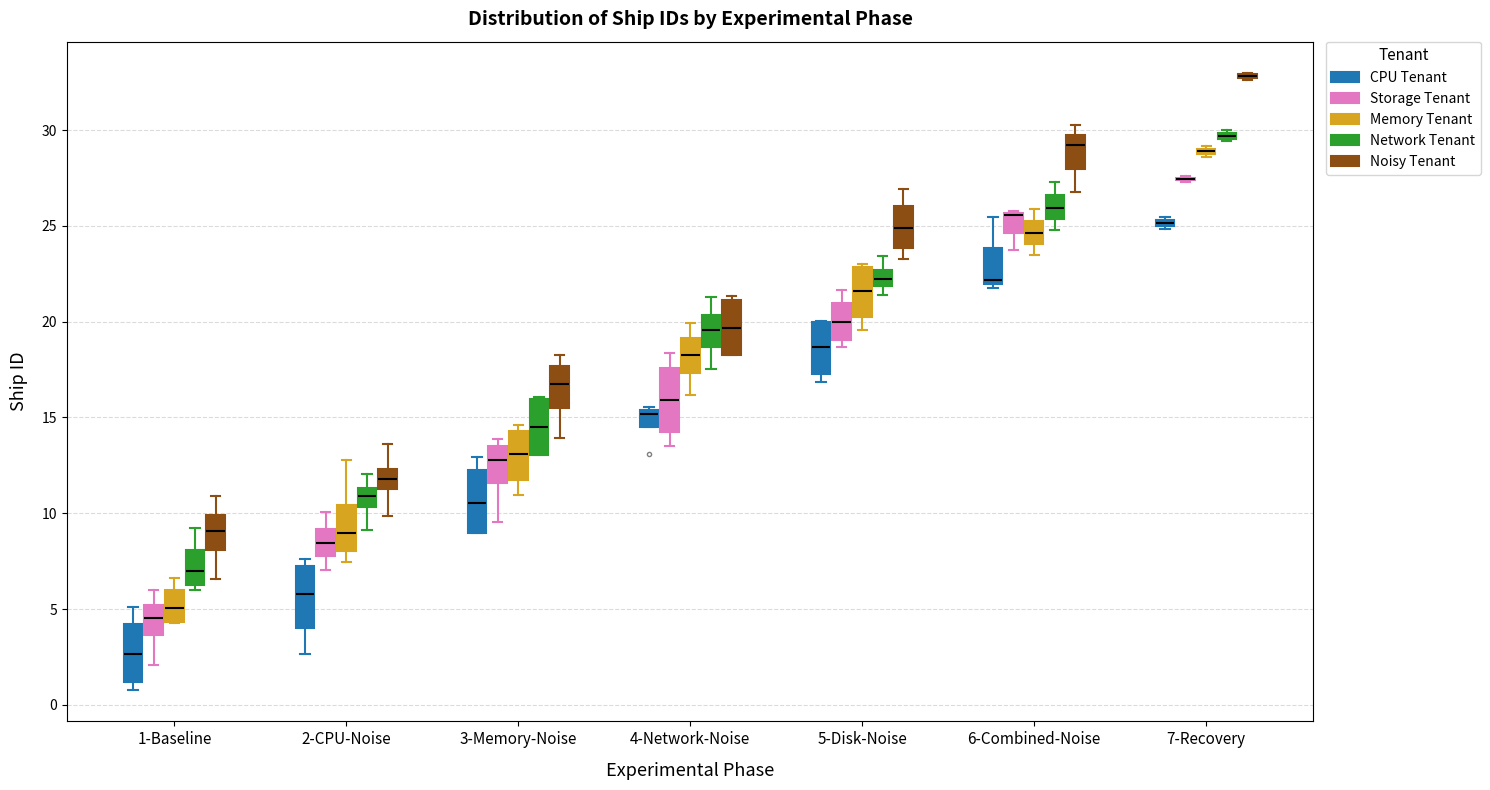

Where is the lower edge of the box for 7-Recovery (Memory Tenant) on the y-axis? The values are not printed on the chart, so give them approximately, as read against the axis.

28.5